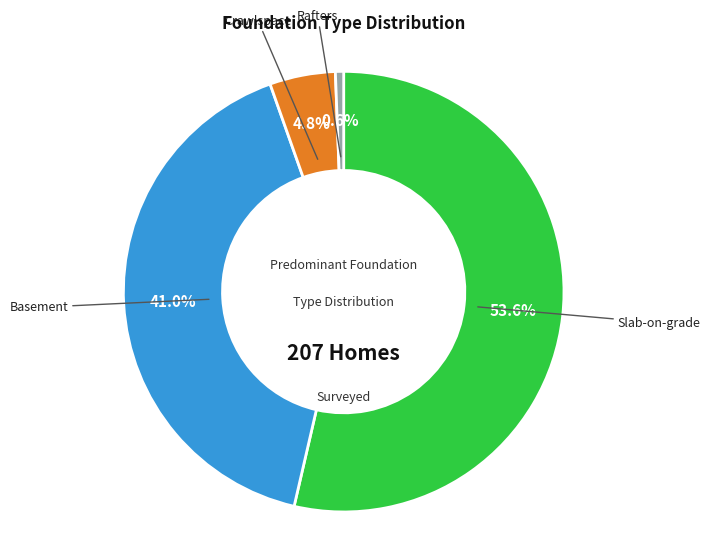

Which category has the biggest portion of the pie?

Slab-on-grade